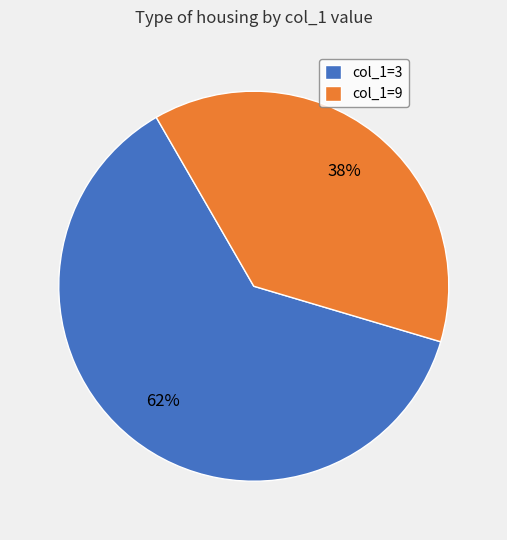

Which category accounts for the majority?

col_1=3